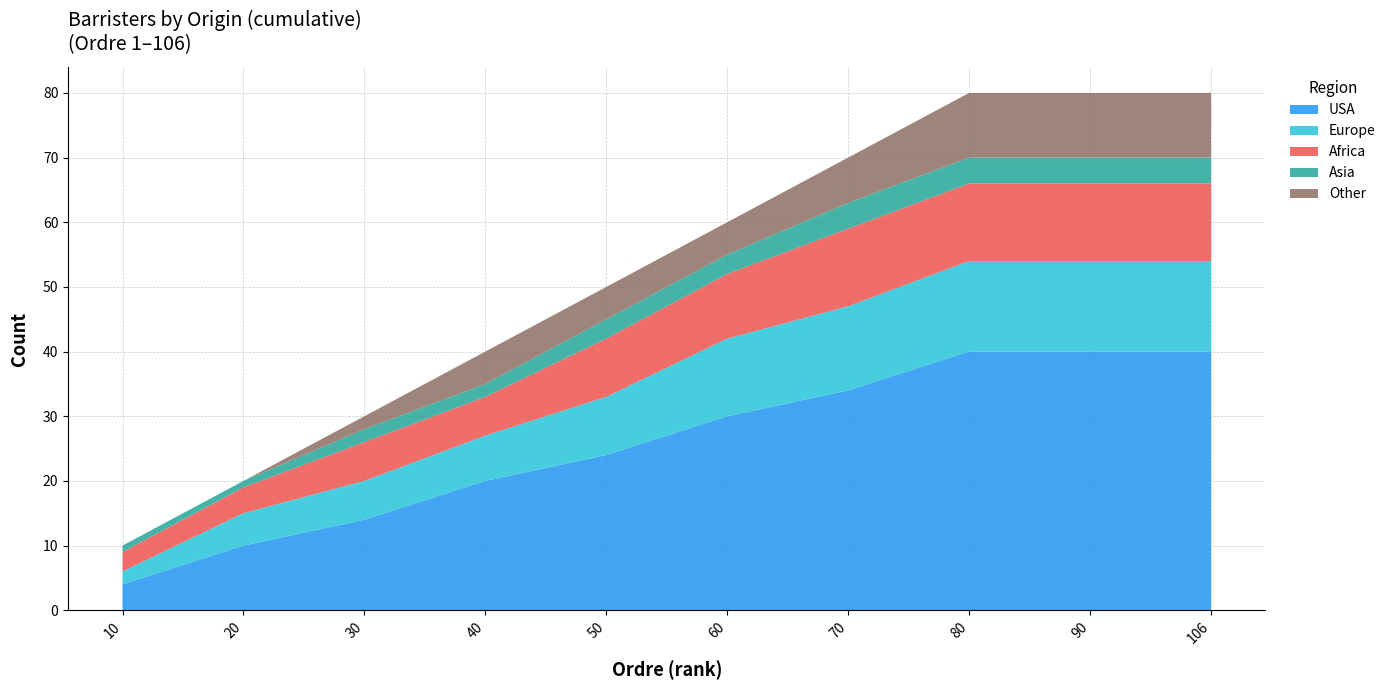

The value of USA at 40 is 28. True or false?

False